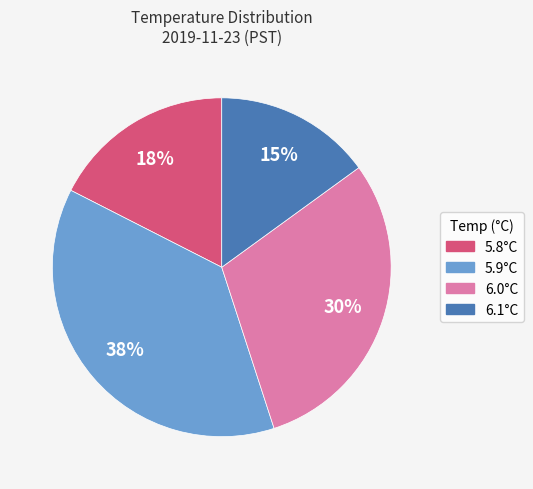

To the nearest percent, what is the average slice percentage?

25%